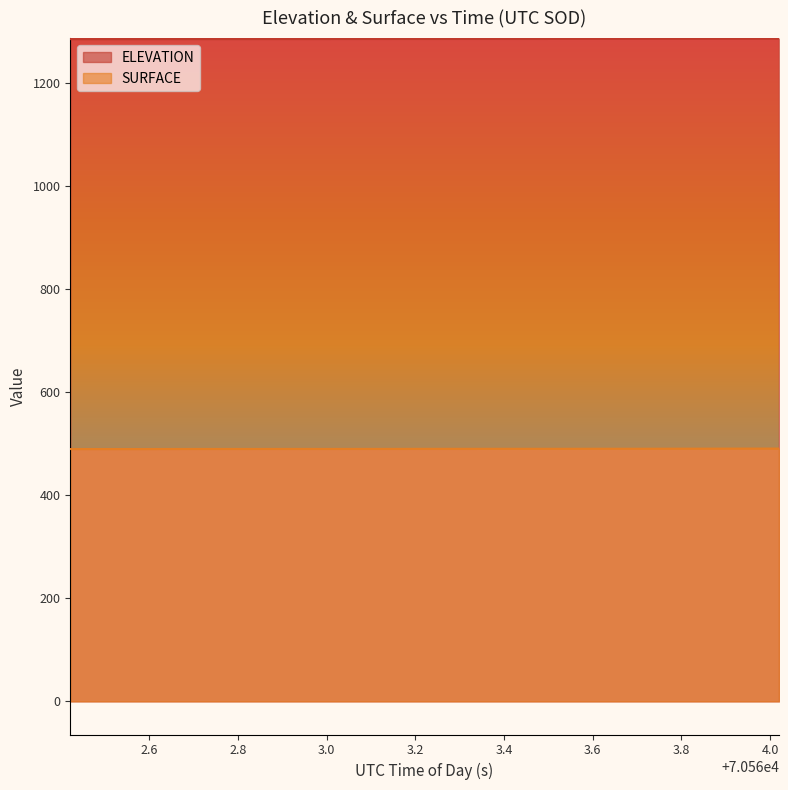

What is the difference between the maximum and minimum values in the ELEVATION series?

1.0